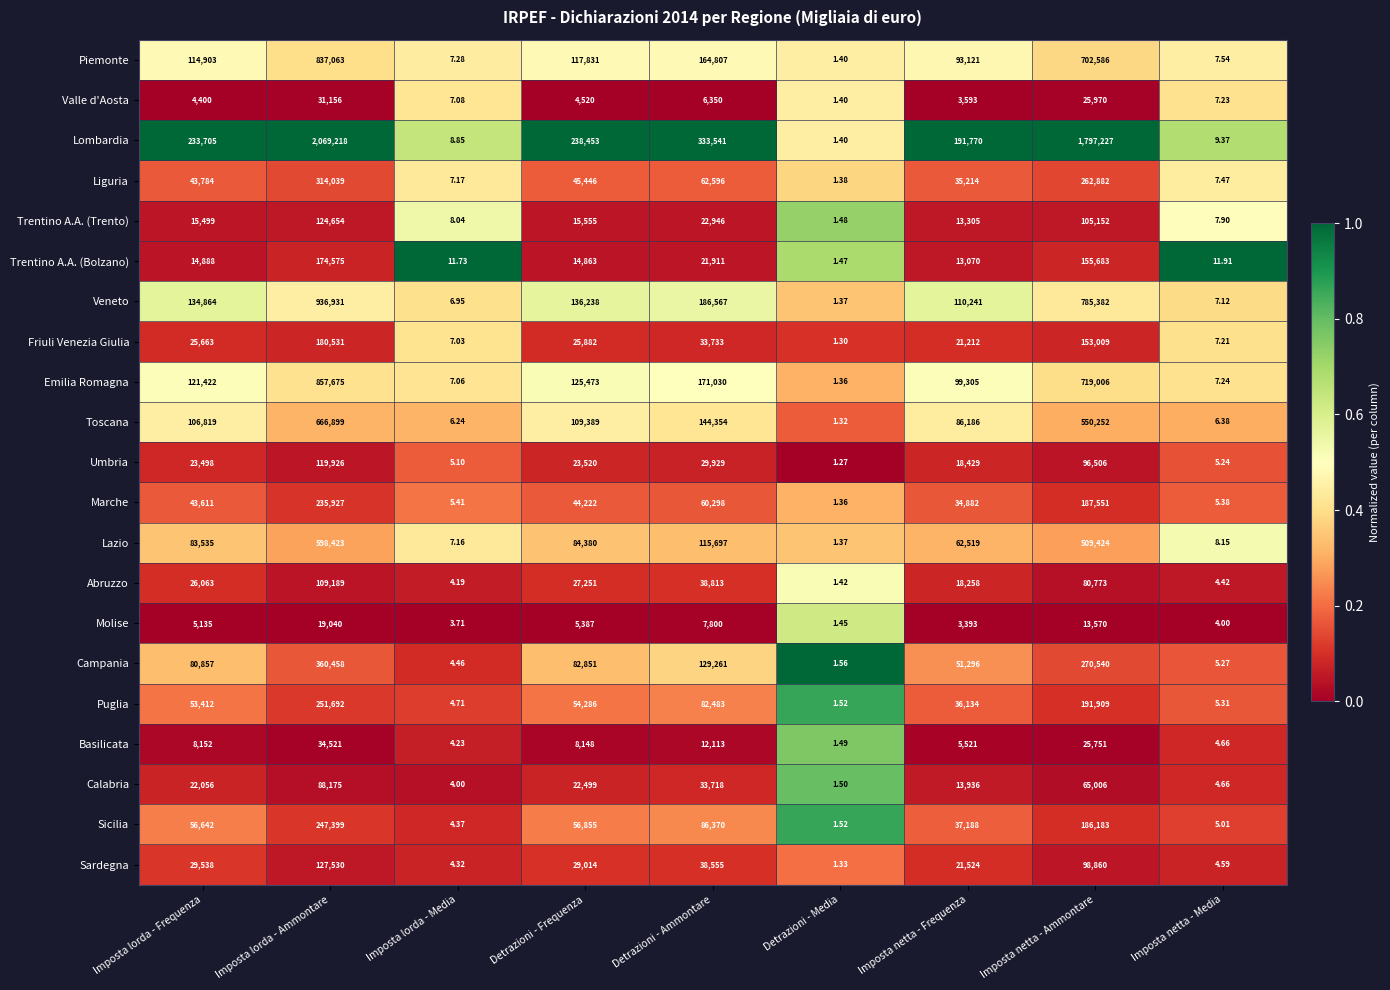

At which category is the sum across all series the highest?

Imposta lorda - Ammontare